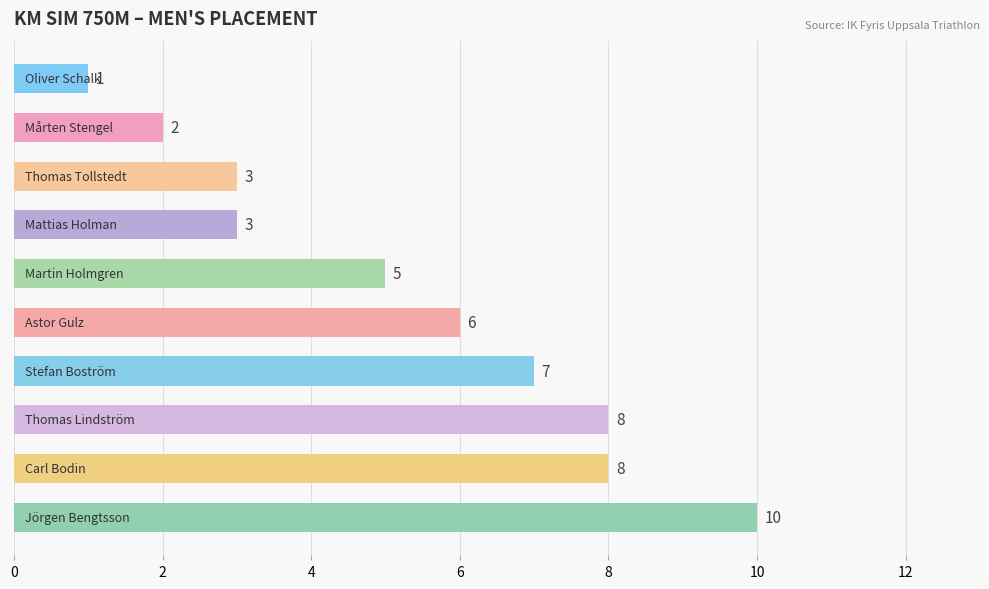

Count the values in the range 3 to 8.

7